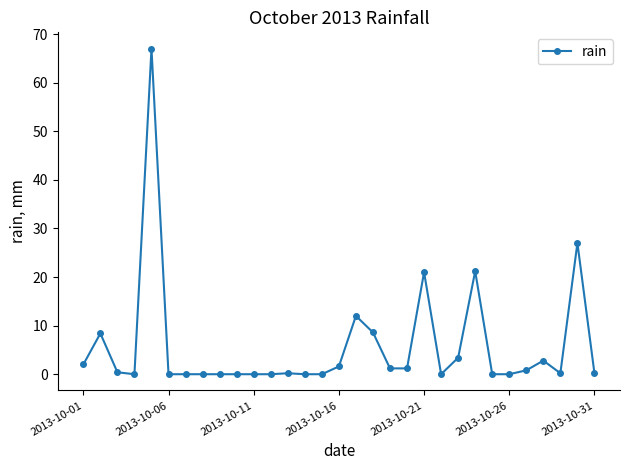

True or false: there are more than 1 points higher than both neighbors.

True